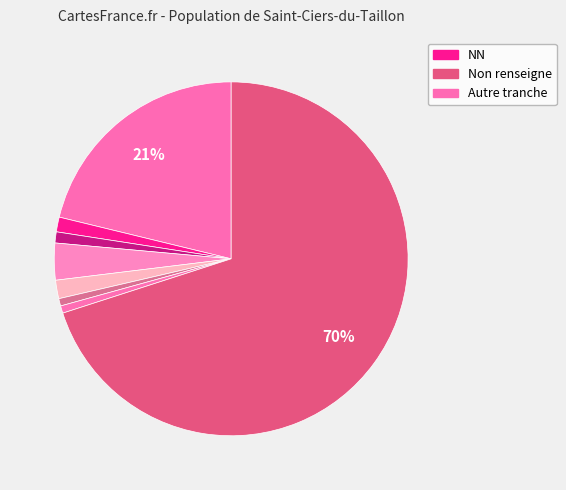

Count the number of slices in the pie.

8